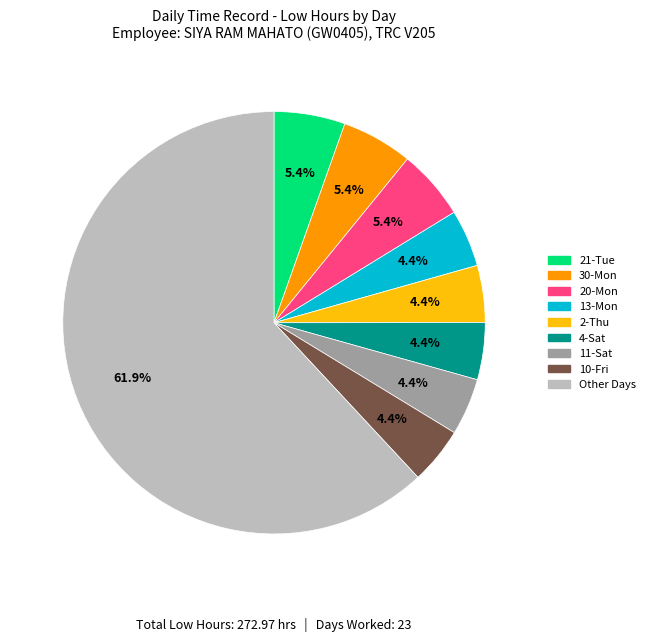

Does any single category account for the majority?

Yes